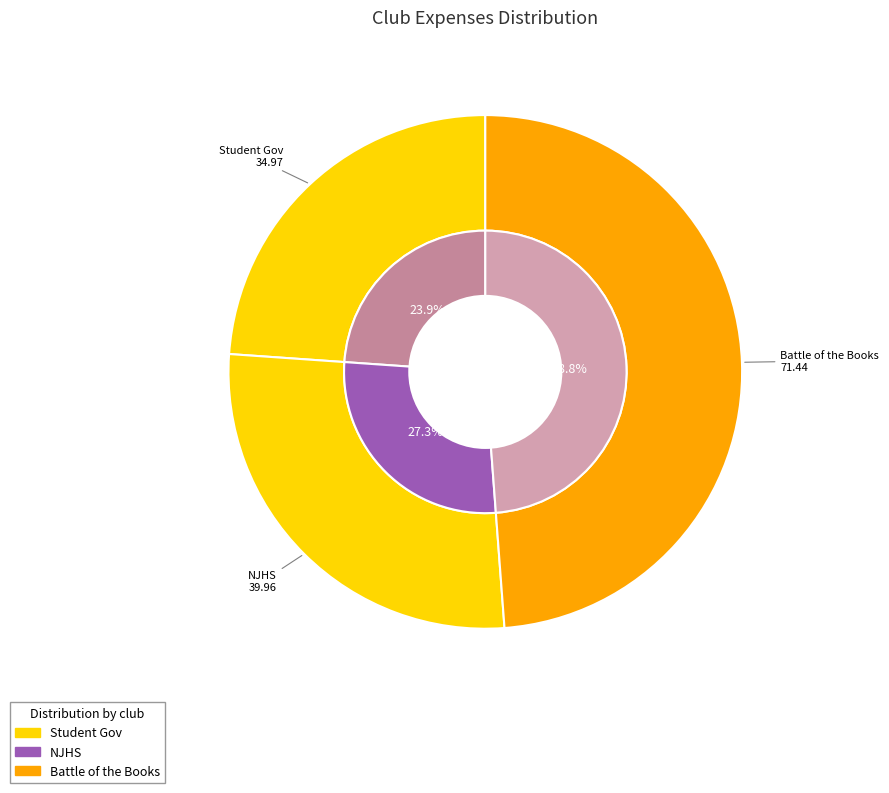

The Student Gov slice represents 24% of the pie. True or false?

True